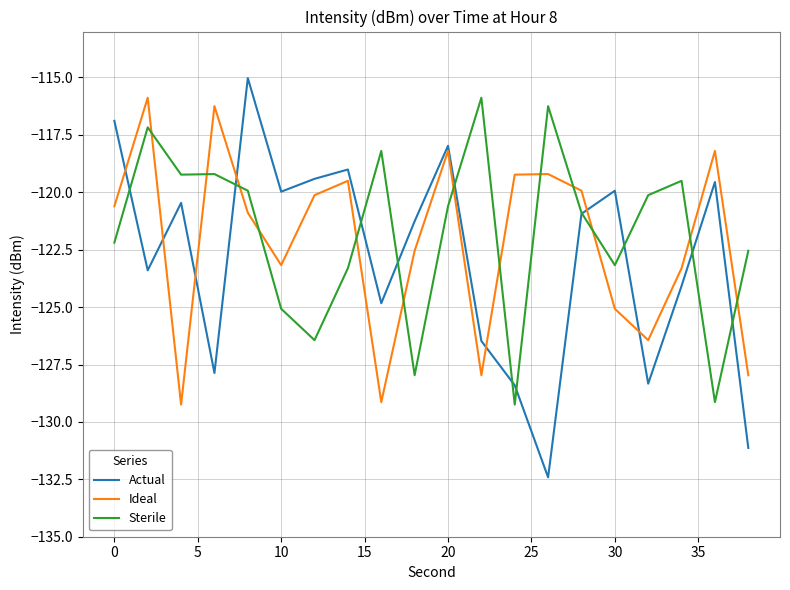

After their last crossing, which series has the higher values: Ideal or Actual?

Ideal